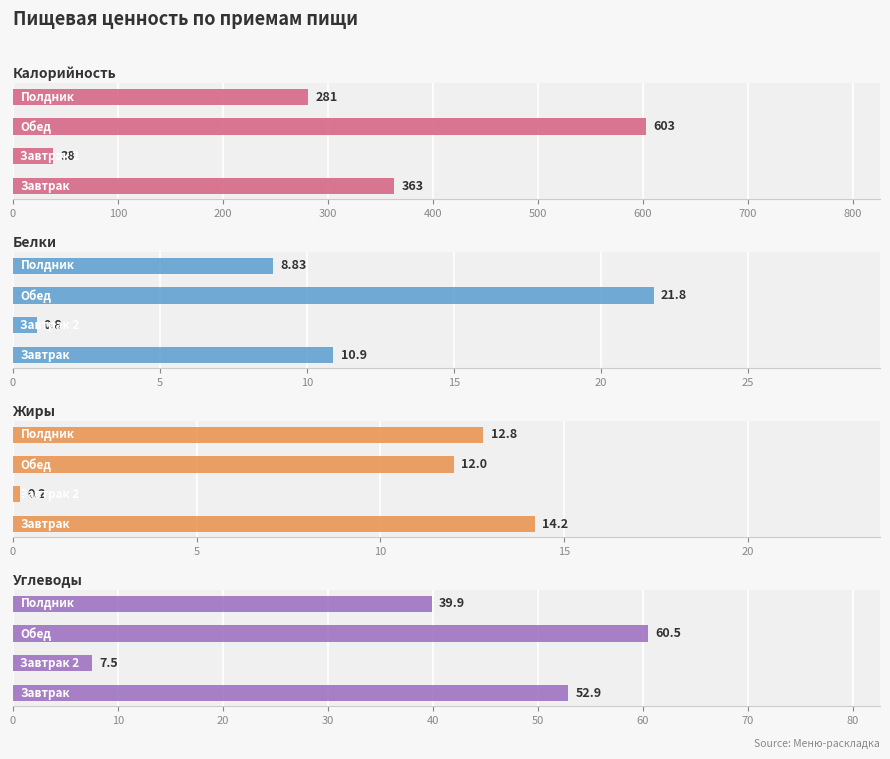

The value of Белки at 0 is 5.6. True or false?

False